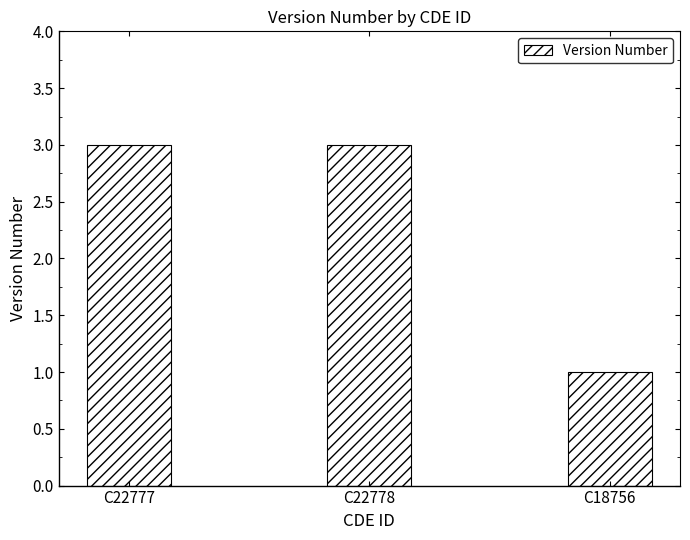

What is the greatest value displayed?

3